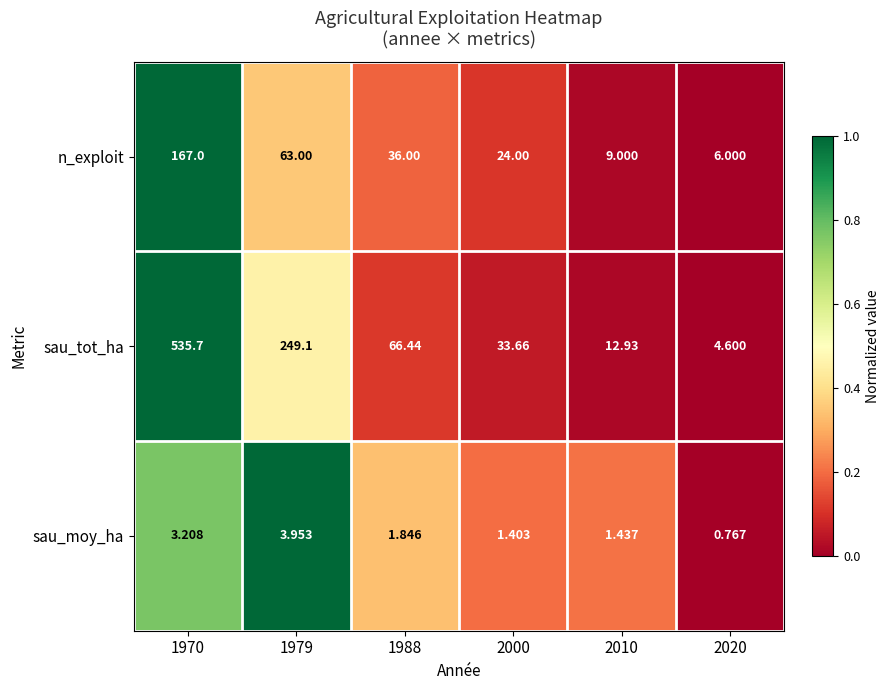

At which category is the sum across all series the highest?

1970